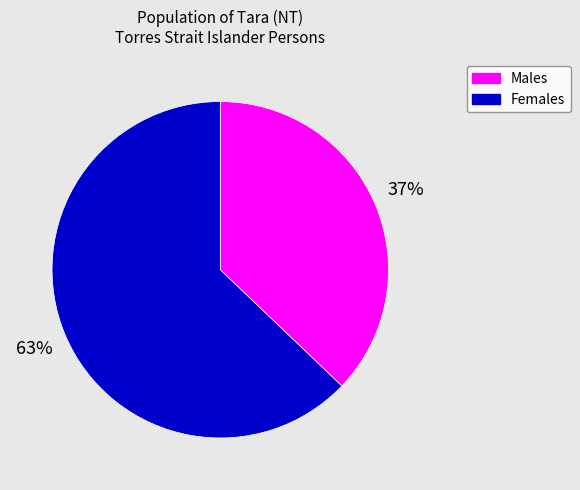

Approximately how many times larger is the value at Females compared to Males?

1.7